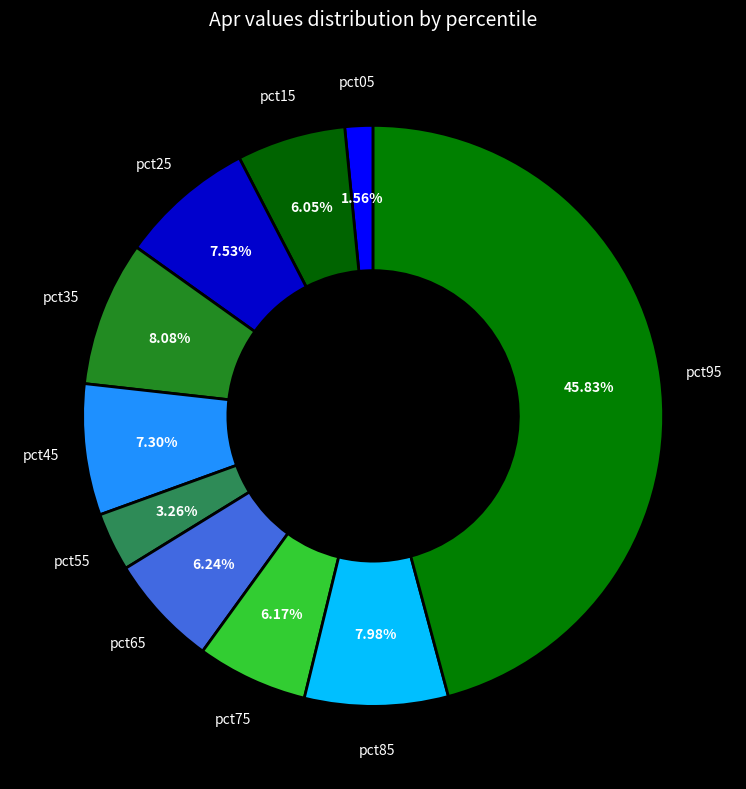

How many segments does this pie chart have?

10